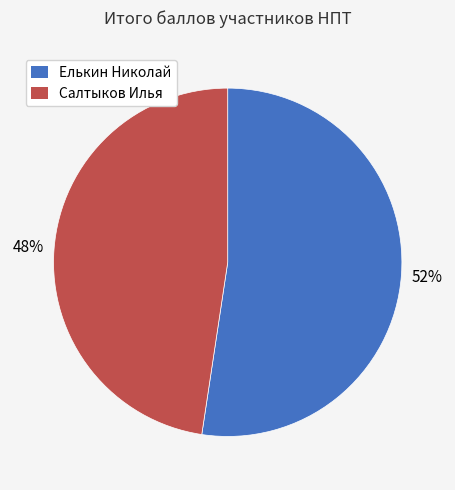

Rank the categories by value from highest to lowest.

Елькин Николай, Салтыков Илья